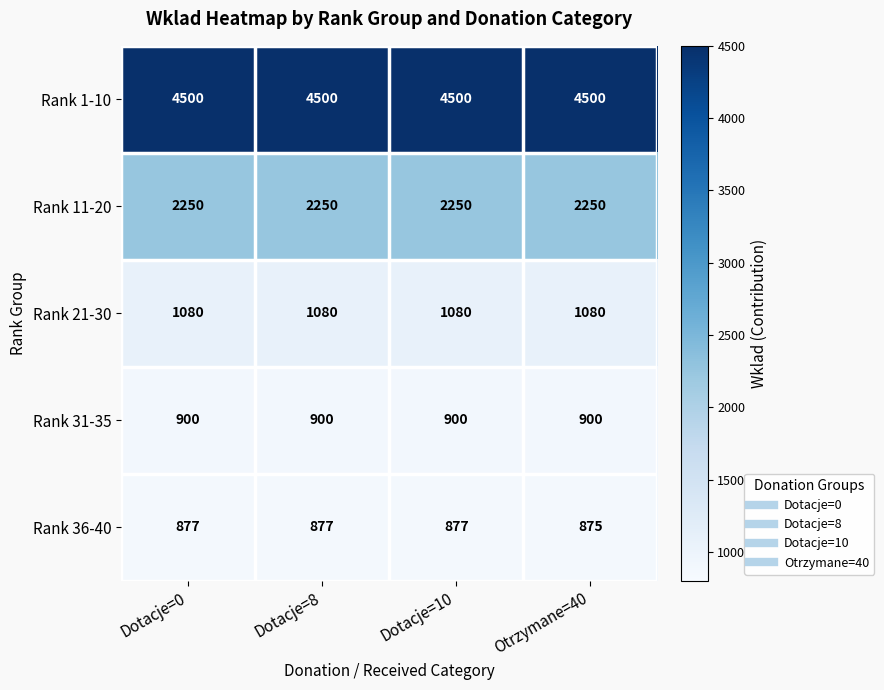

Reading left to right, list all the values displayed in this chart.

Rank 1-10: Dotacje=0=4500	Dotacje=8=4500	Dotacje=10=4500	Otrzymane=40=4500
Rank 11-20: Dotacje=0=2250	Dotacje=8=2250	Dotacje=10=2250	Otrzymane=40=2250
Rank 21-30: Dotacje=0=1080	Dotacje=8=1080	Dotacje=10=1080	Otrzymane=40=1080
Rank 31-35: Dotacje=0=900	Dotacje=8=900	Dotacje=10=900	Otrzymane=40=900
Rank 36-40: Dotacje=0=877	Dotacje=8=877	Dotacje=10=877	Otrzymane=40=875